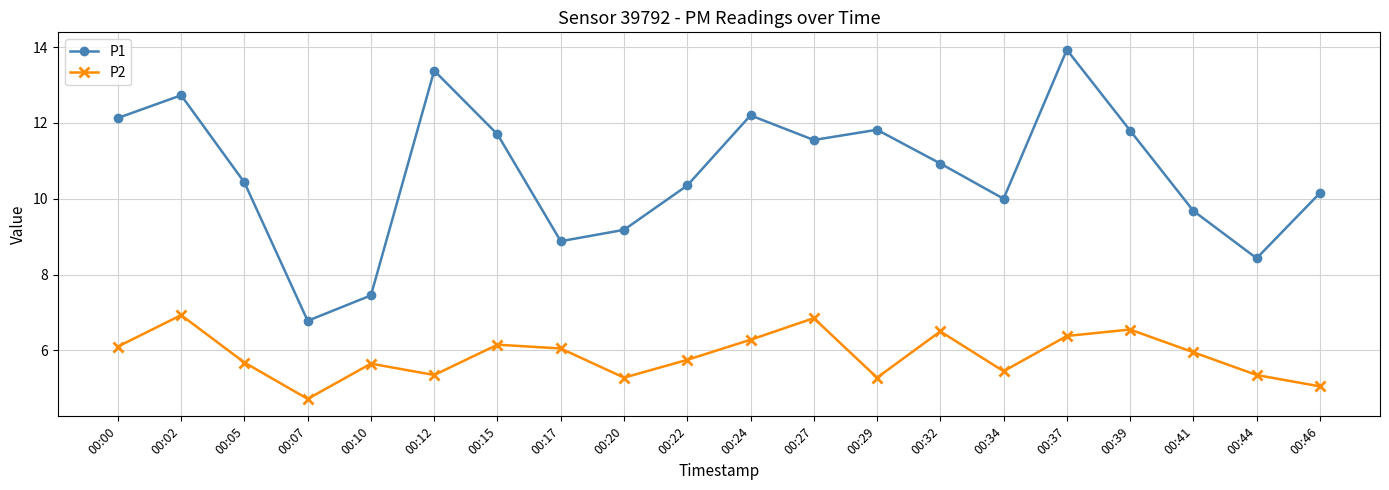

True or false: P2 and P1 cross at least once.

False